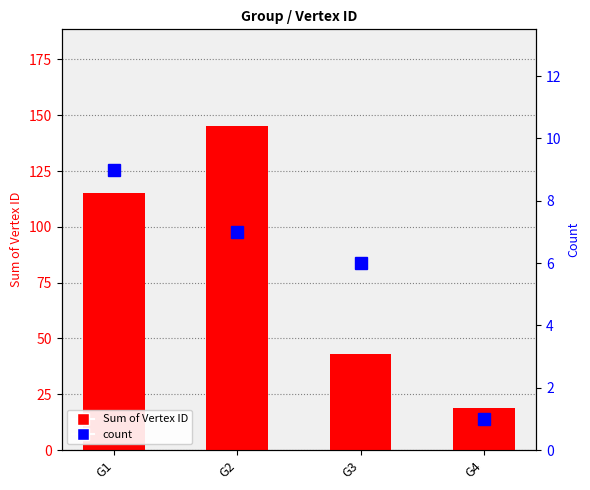

At which label is Sum of Vertex ID closest to 82?

G1